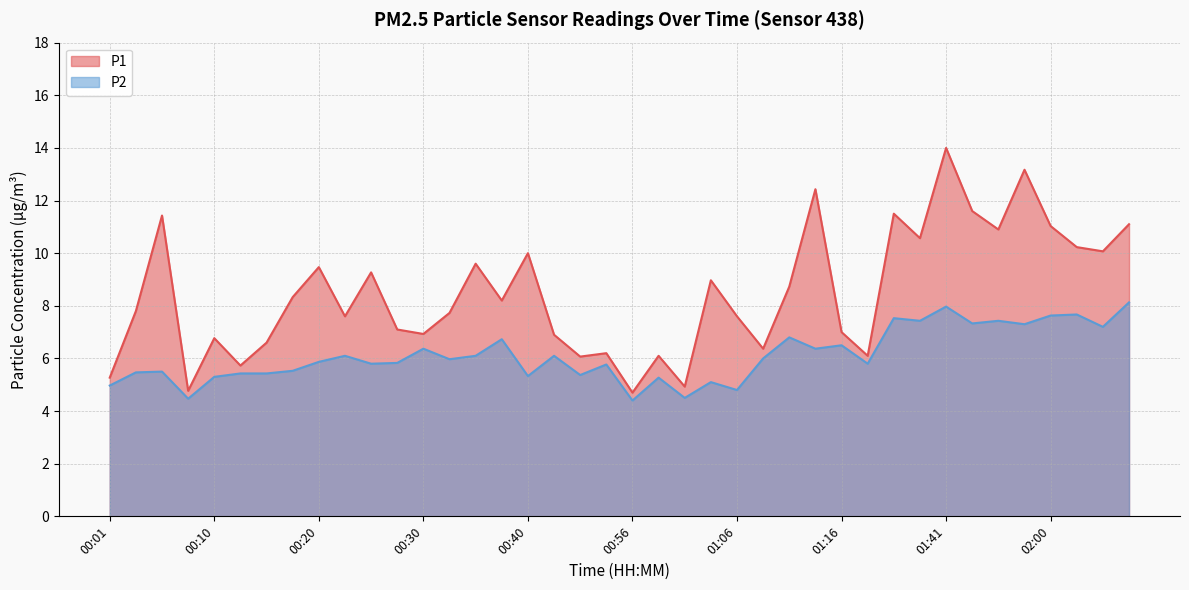

What is the difference between the P1 values at 01:14 and 01:50?

1.5